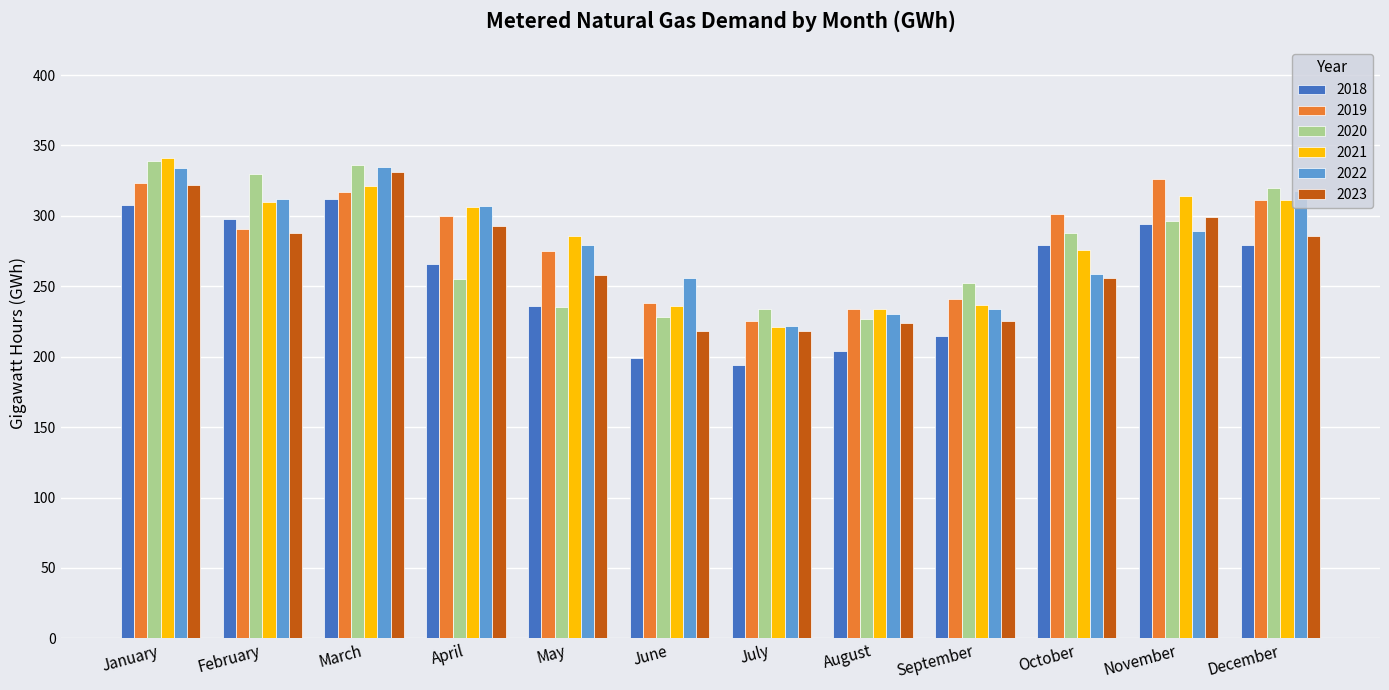

Which series changed the most between April and December?

2020